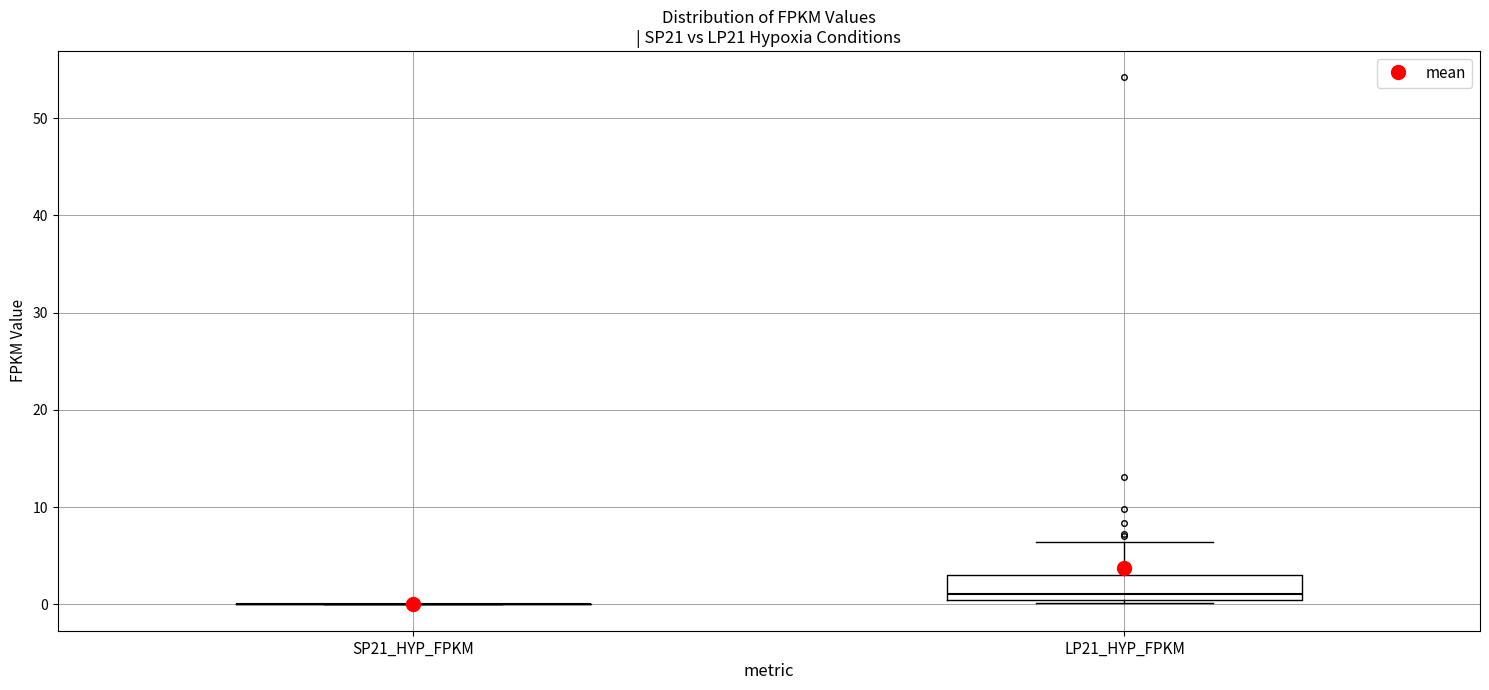

Reading left to right, transcribe this box plot: for each box, give where its median line is, the range the box spans, and where its two whiskers end, as read against the y-axis. The values are not printed on the chart, so give them approximately, as read against the axis.

SP21_HYP_FPKM: box collapsed to a line at 0, whiskers 0 to 0
LP21_HYP_FPKM: median 1, box 0 to 3, whiskers 0 (just below the box's lower edge) to 6